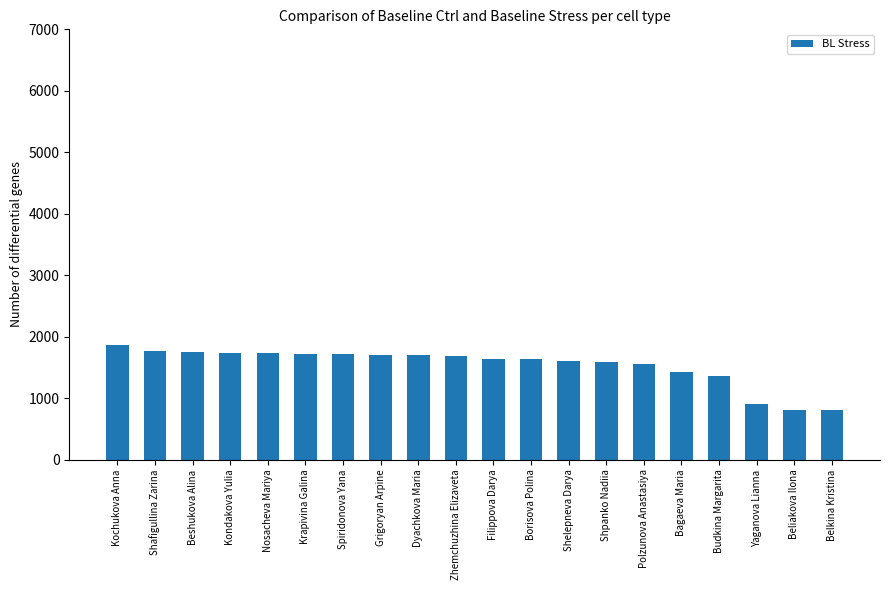

What is the average value?

1536